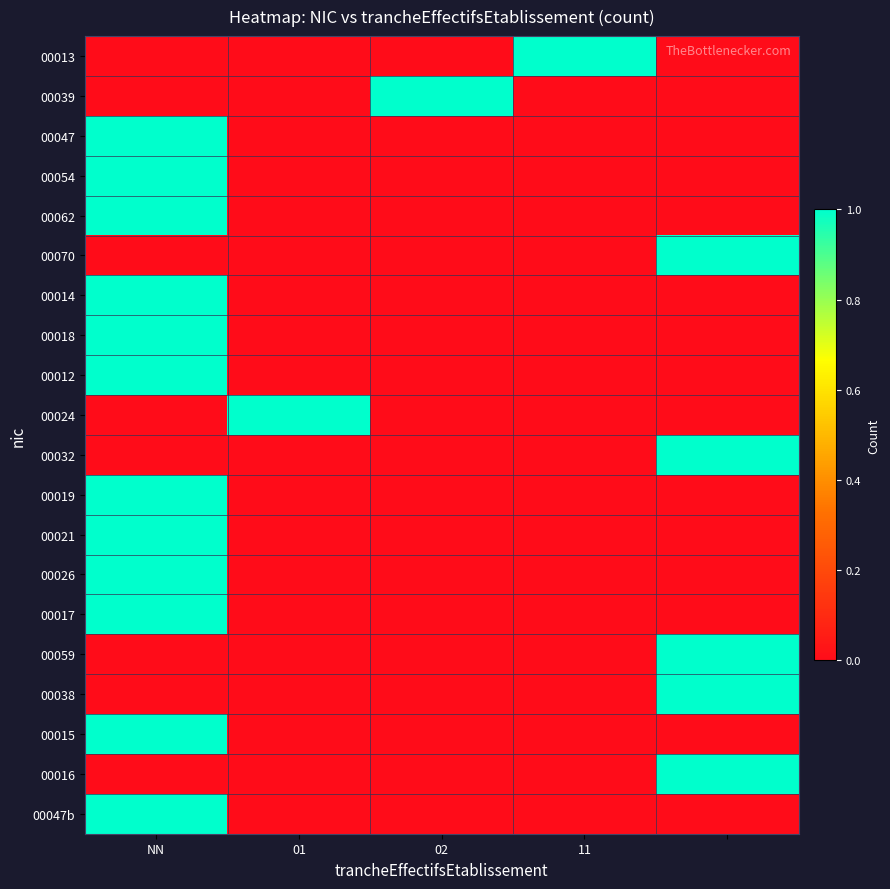

At which category is the sum across all series the highest?

NN